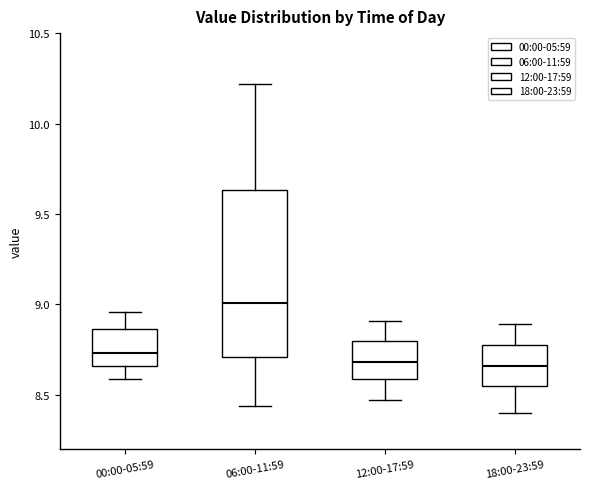

Which box has the highest median line?

06:00-11:59